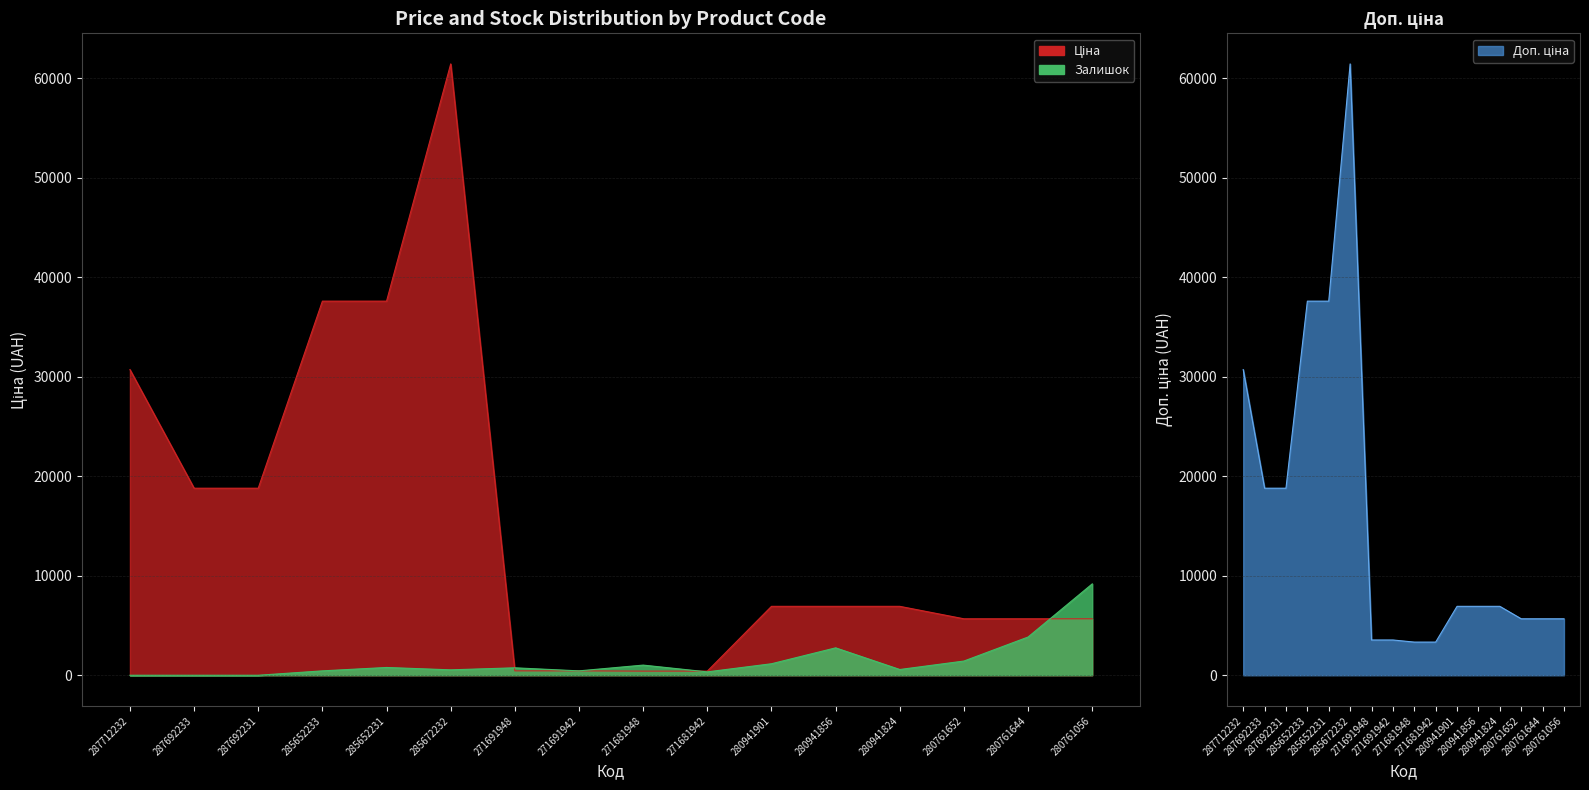

Between 280941856 and 271681942, which is larger?

280941856